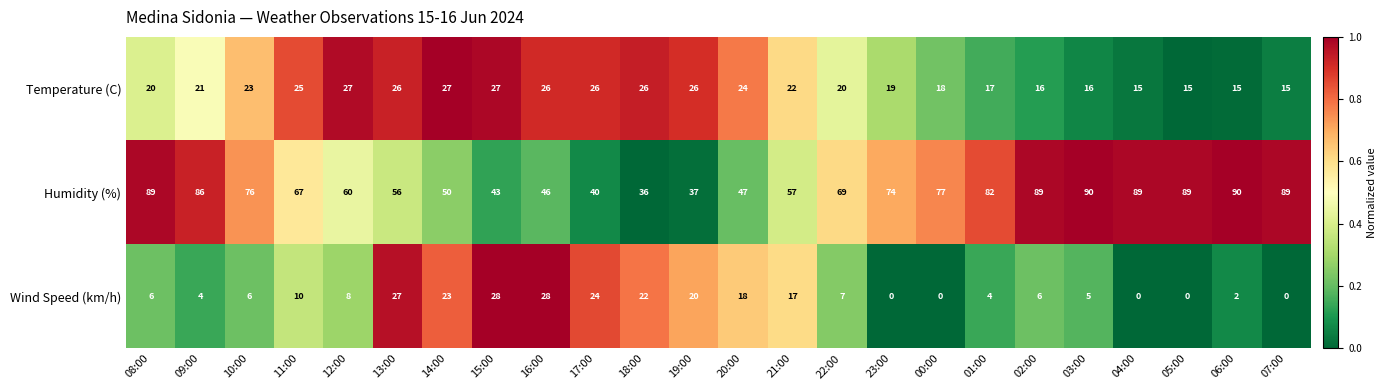

Which series has the widest spread of values?

Humidity (%)